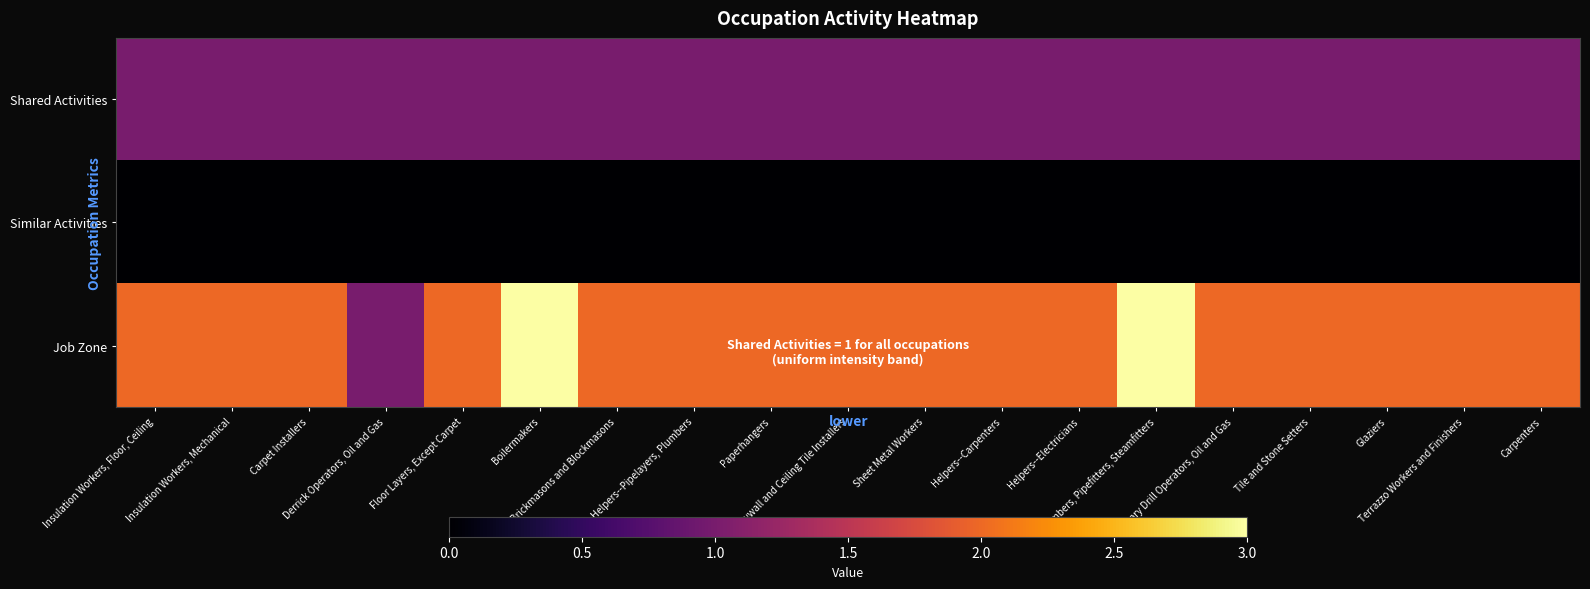

List the series in order of their overall mean, lowest first.

Similar Activities, Shared Activities, Job Zone